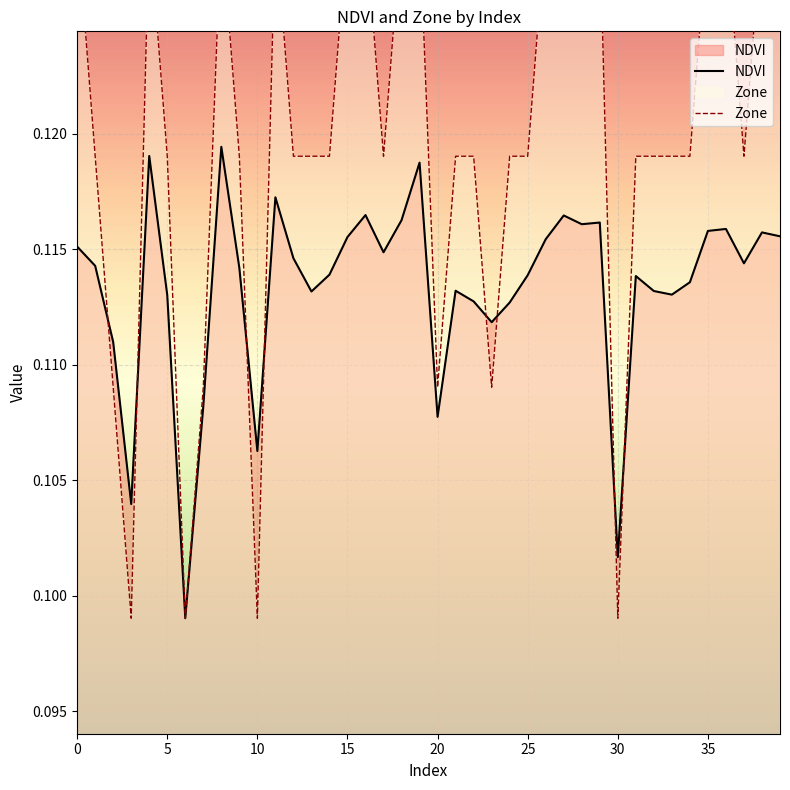

What is the value of the Zone point at the 6th from the left?

0.1